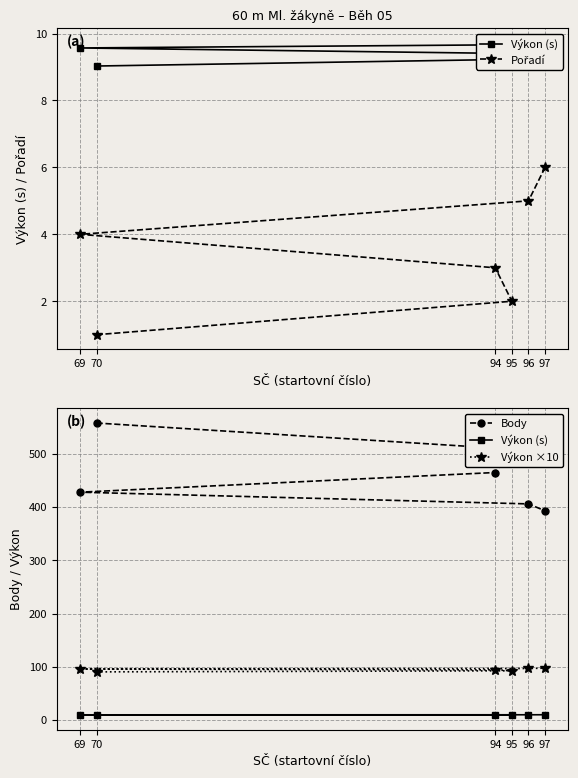

True or false: Pořadí has more than 1 points higher than both neighbors.

False